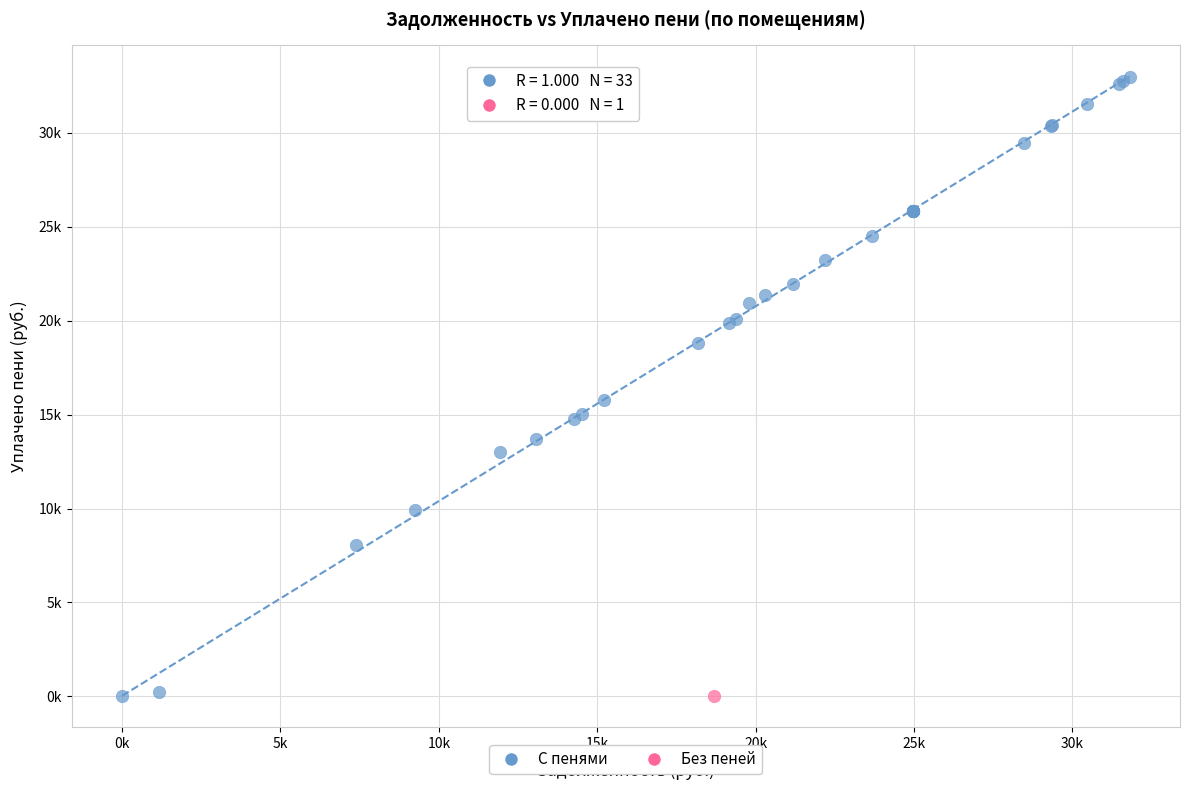

What are all the series names shown in the legend?

С пенями, Без пеней